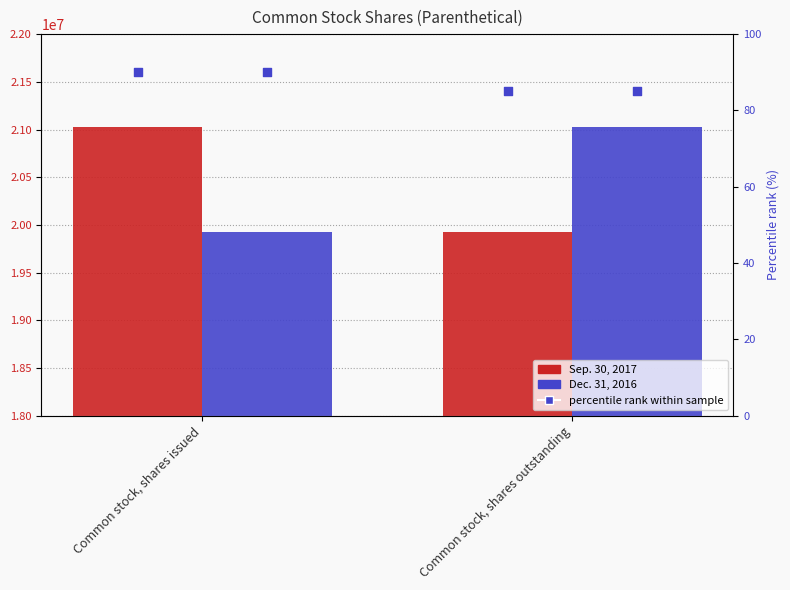

Which series contains the highest Y value?

Sep. 30, 2017